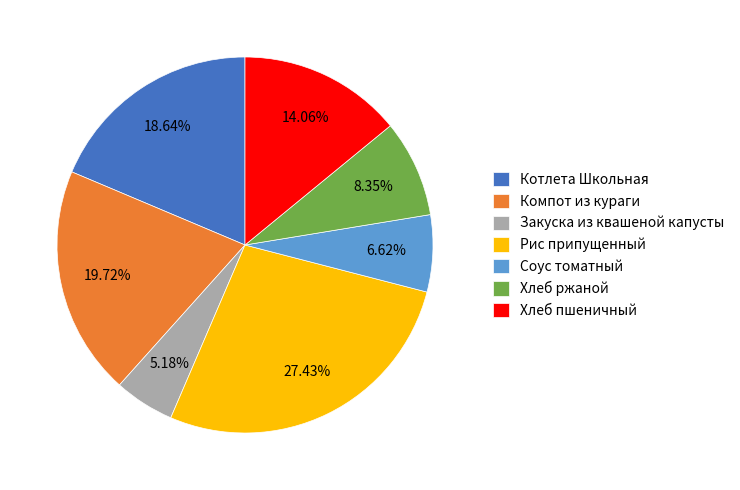

To the nearest percent, what is the combined percentage of Хлеб ржаной and Рис припущенный?

36%